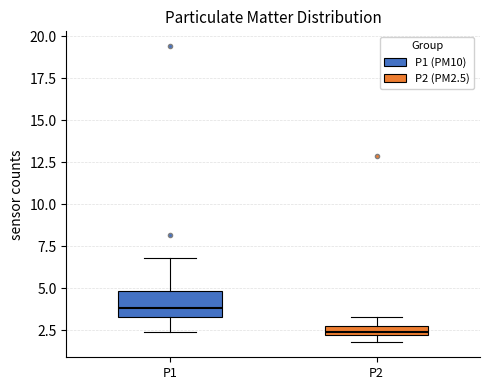

Where is the lower edge of the box for P2 on the y-axis? The values are not printed on the chart, so give them approximately, as read against the axis.

2.0